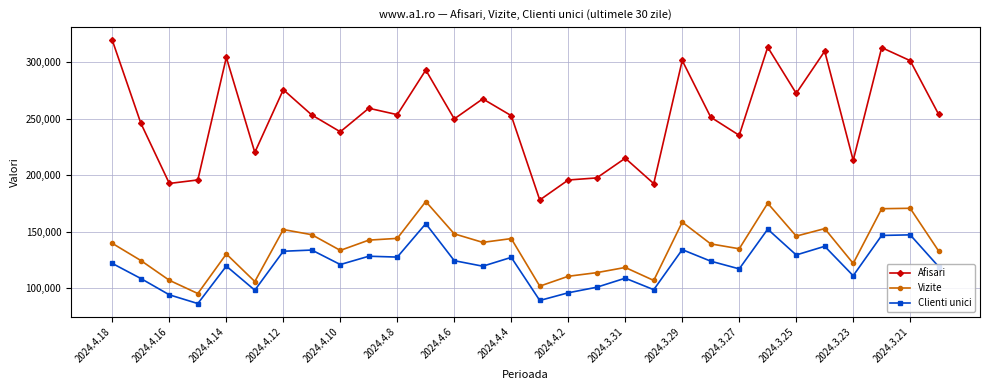

Rank the series by their maximum value, from highest to lowest.

Afisari, Vizite, Clienti unici